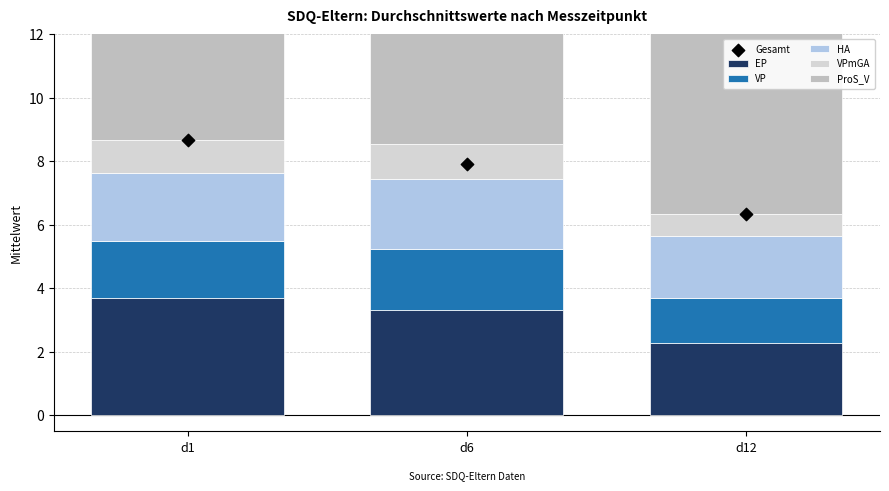

At which category is the sum across all series the highest?

d1